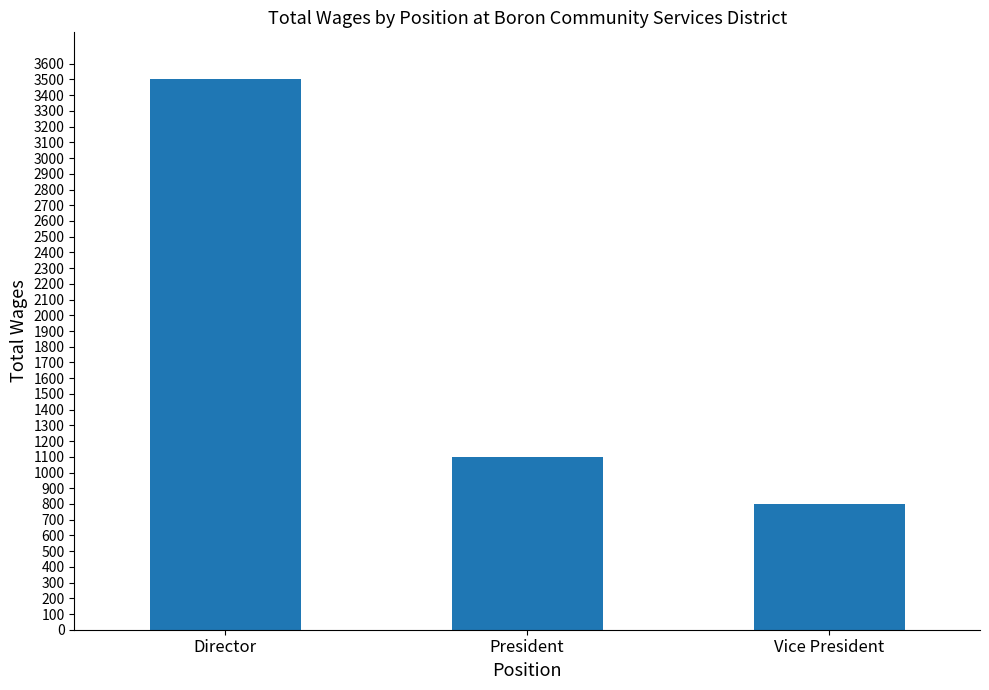

Reading left to right, list all the values displayed in this chart.

3500	1100	800